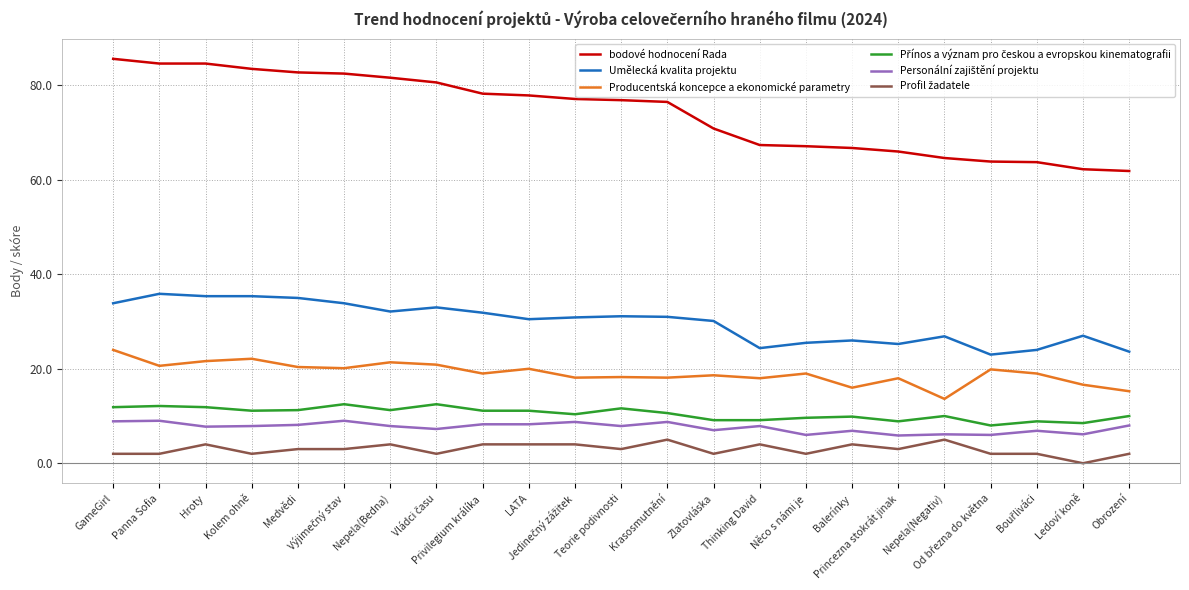

Which series has the largest range (max minus min)?

bodové hodnocení Rada